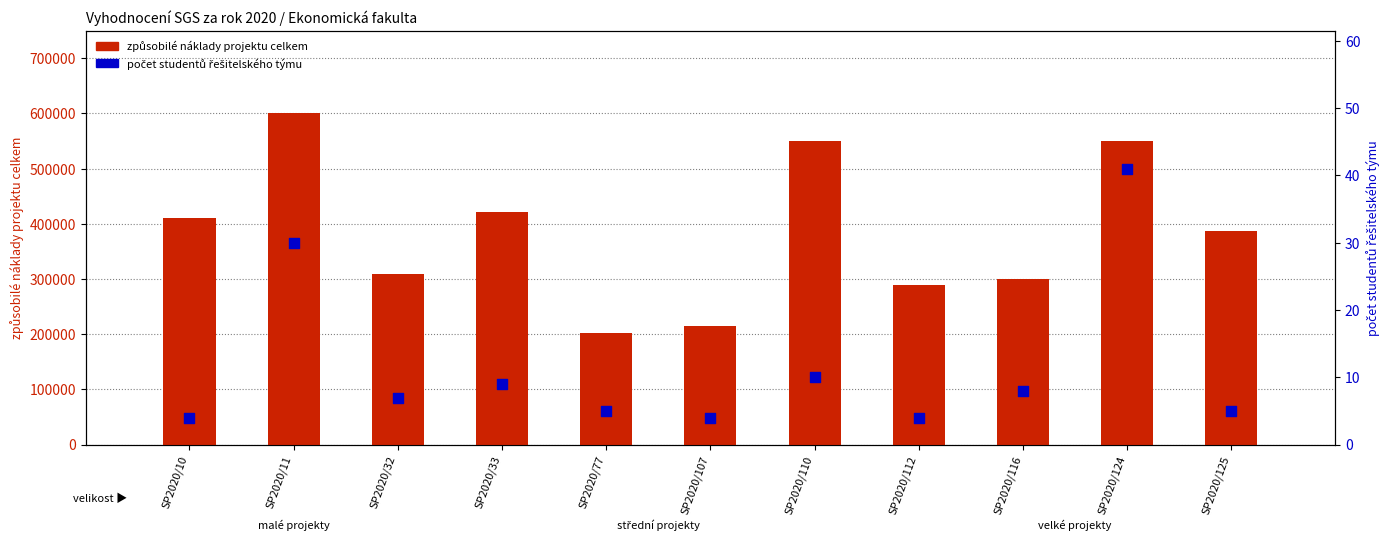

What are all the series names shown in the legend?

způsobilé náklady projektu celkem, počet studentů řešitelského týmu